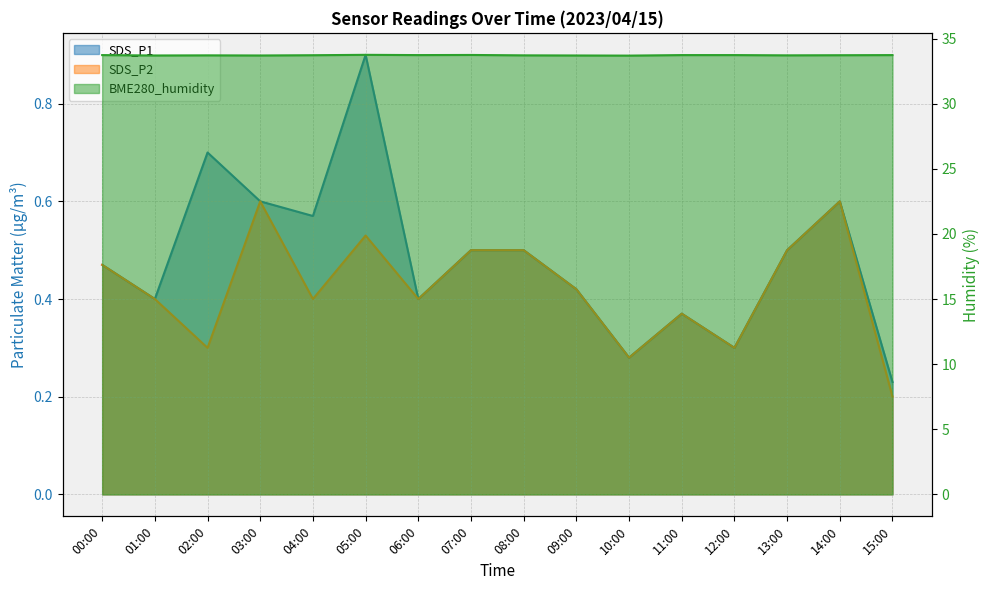

At which label is BME280_humidity closest to 33?

10:00